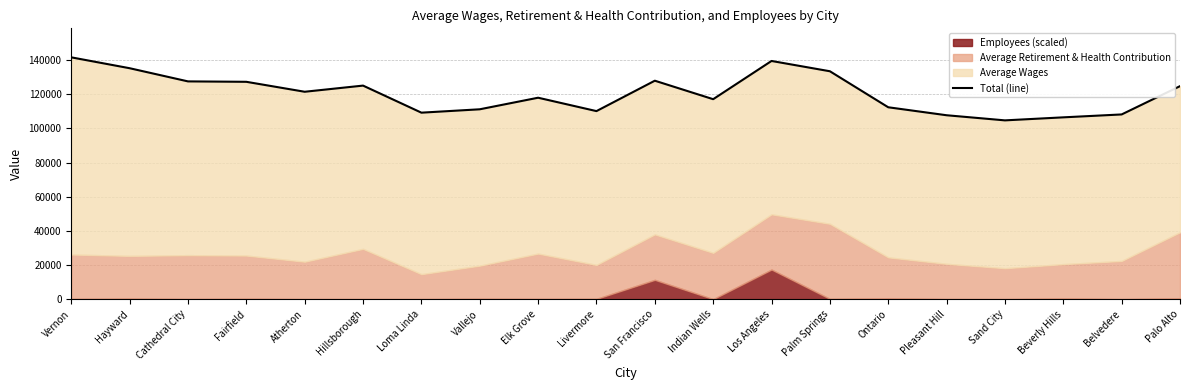

List the labels in order of value, smallest first.

Sand City, Beverly Hills, Pleasant Hill, Belvedere, Loma Linda, Livermore, Vallejo, Ontario, Indian Wells, Elk Grove, Atherton, Palo Alto, Hillsborough, Fairfield, Cathedral City, San Francisco, Palm Springs, Hayward, Los Angeles, Vernon